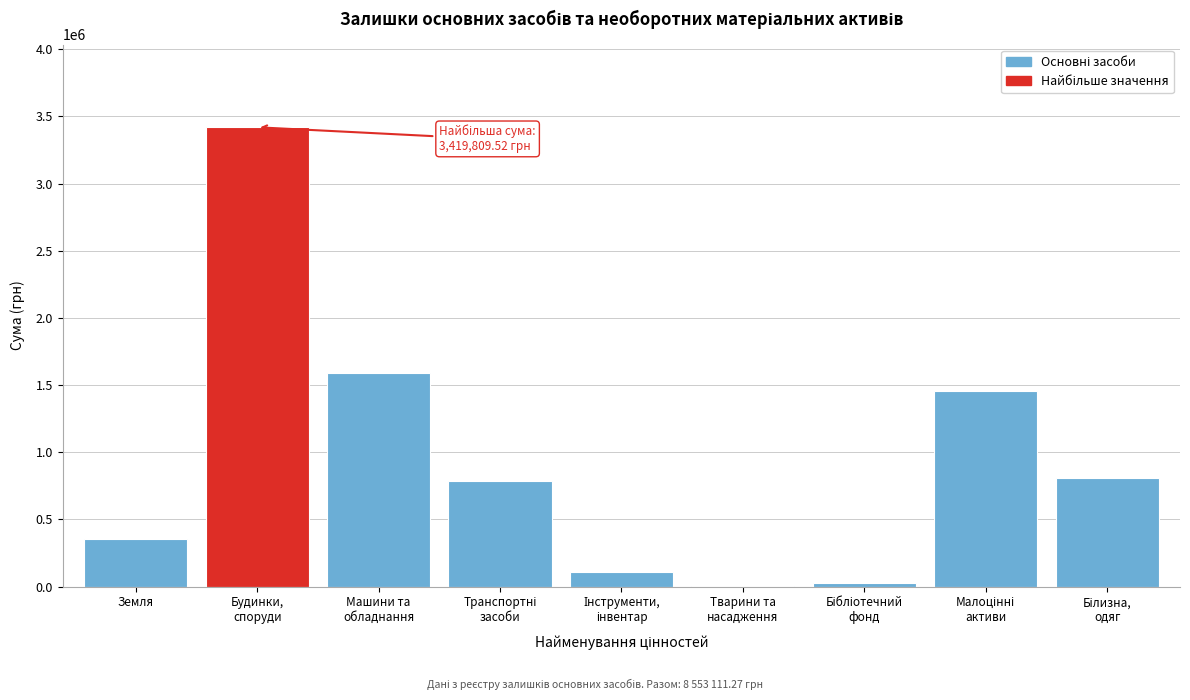

True or false: the data shows 194164.3 at Земля.

False